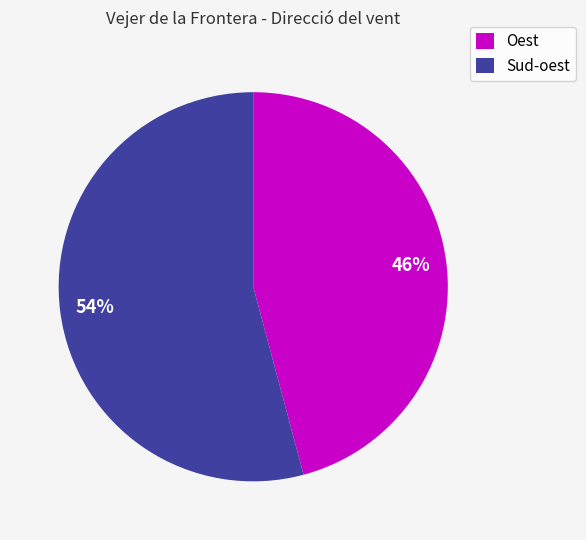

Do Sud-oest and Oest together represent more than half of the pie?

Yes